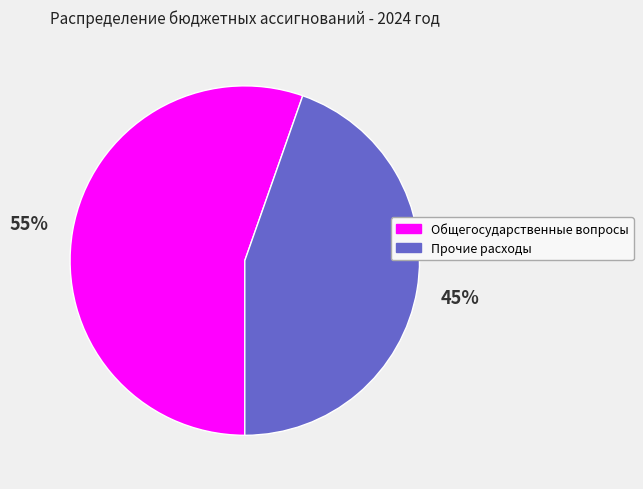

Approximately how many times larger is the value at Общегосударственные вопросы compared to Прочие расходы?

1.2